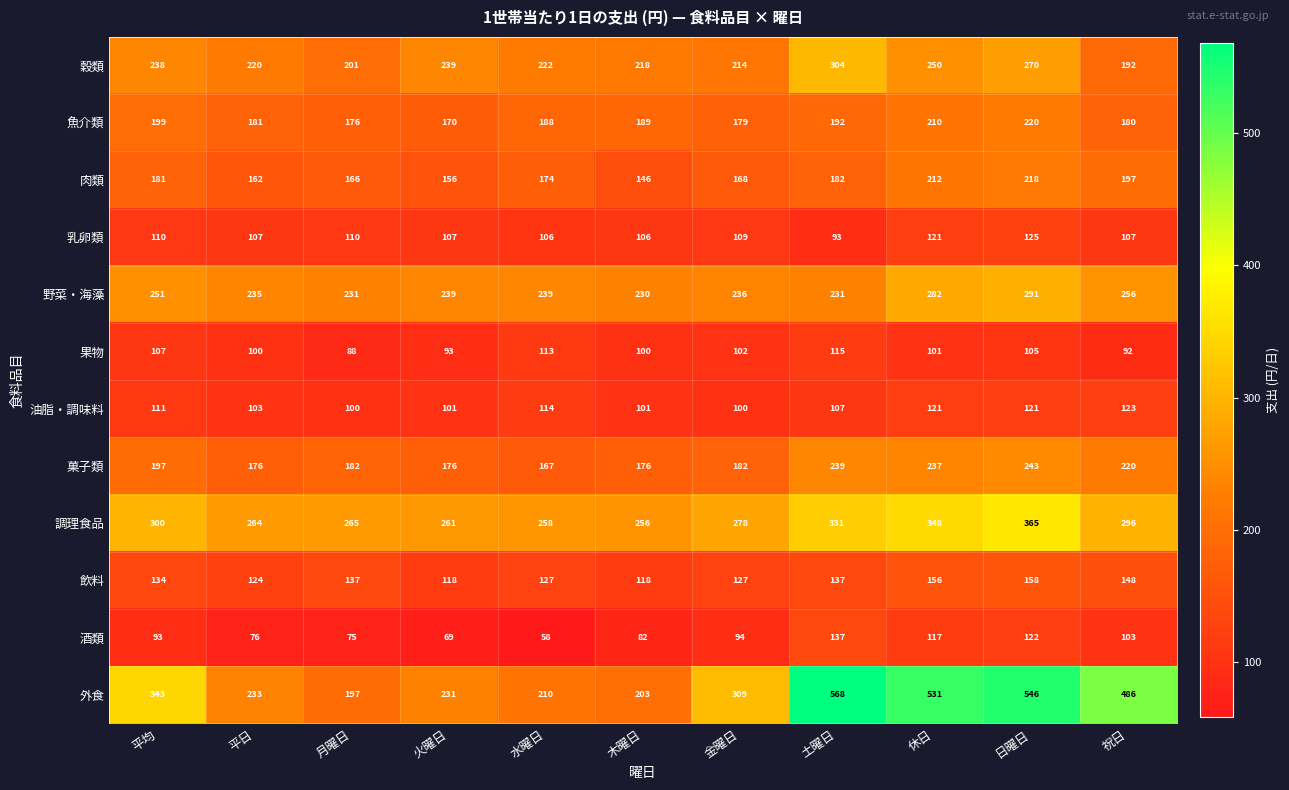

At how many categories does at least one series exceed 508?

3